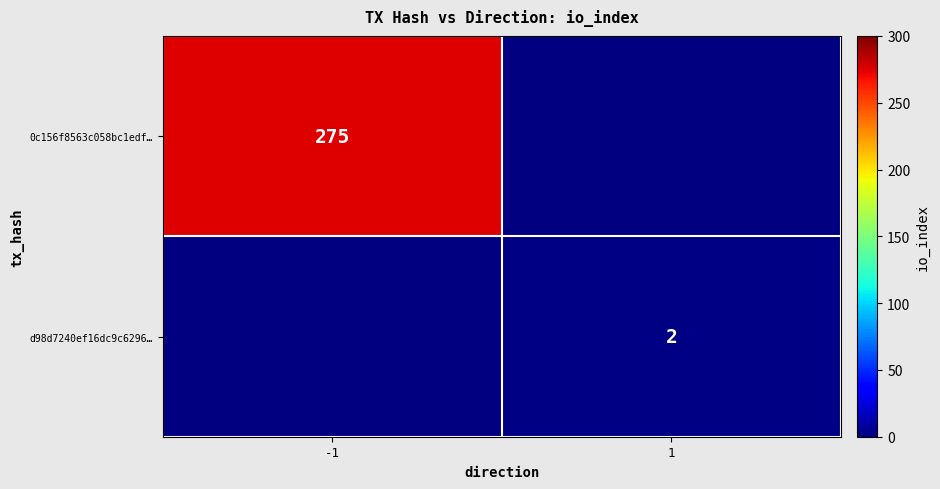

The value of 0c156f8563c058bc1edf… at -1 is 275. True or false?

True